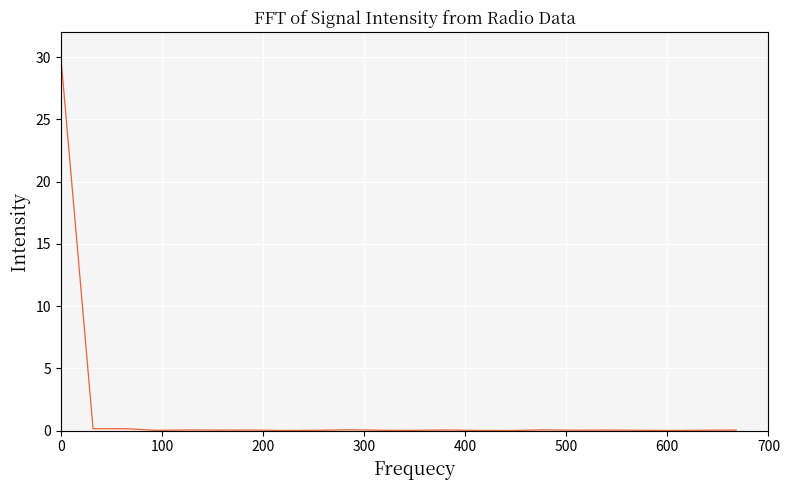

What is the difference between the maximum and minimum values?

30.0